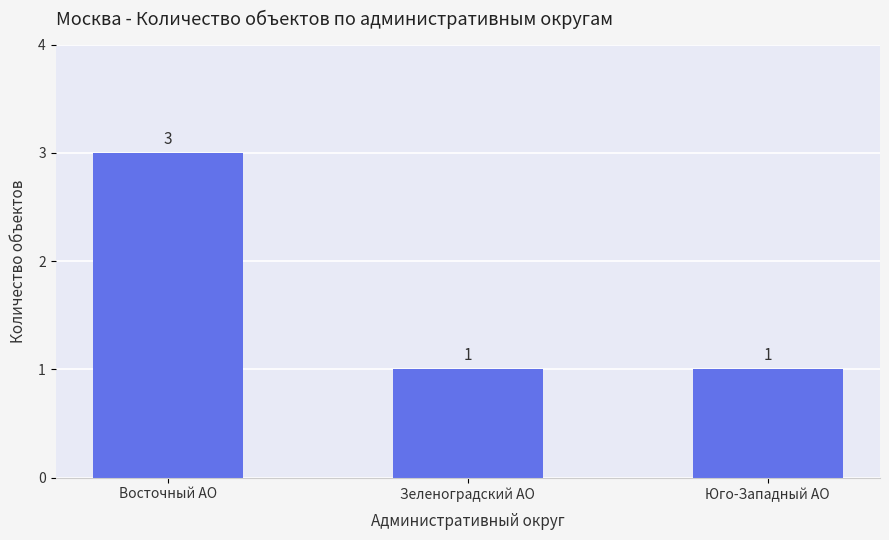

What is the label of the 3rd bar from the left?

Юго-Западный АО